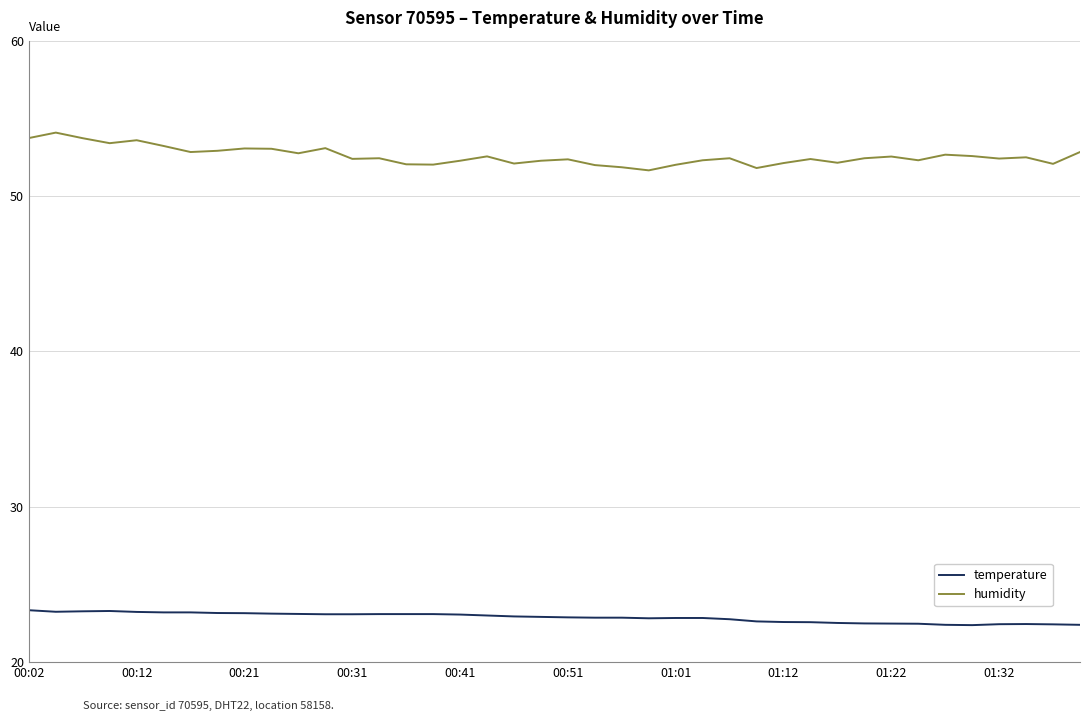

Which series has the largest total across all categories?

humidity